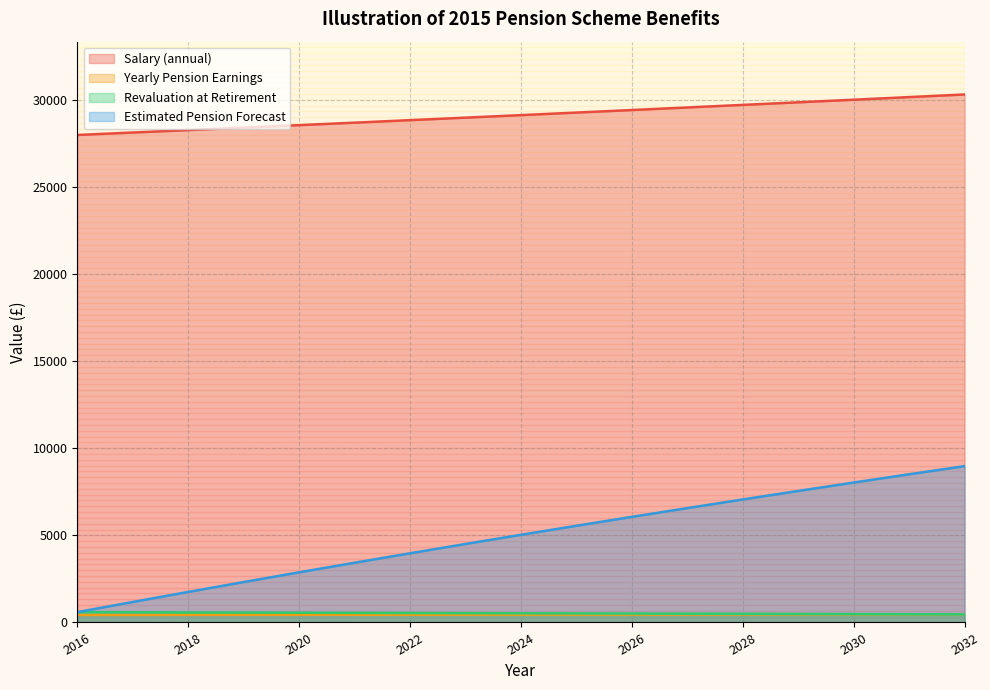

What is the value of the Estimated Pension Forecast point at the 16th from the left?

8511.4